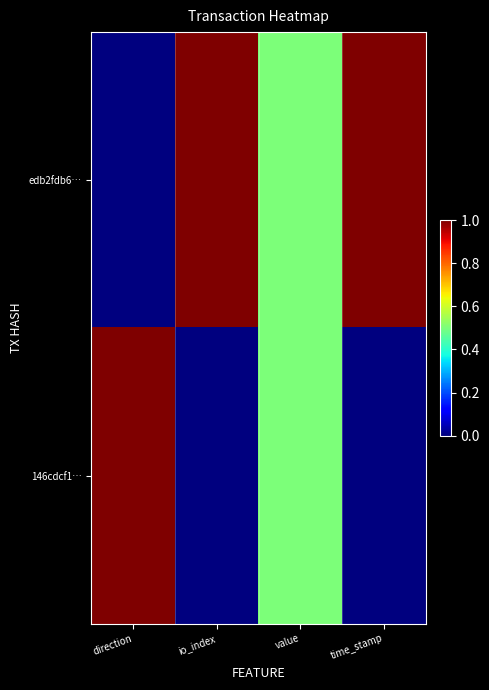

At value, list the series in order from smallest to largest.

edb2fdb6…, 146cdcf1…